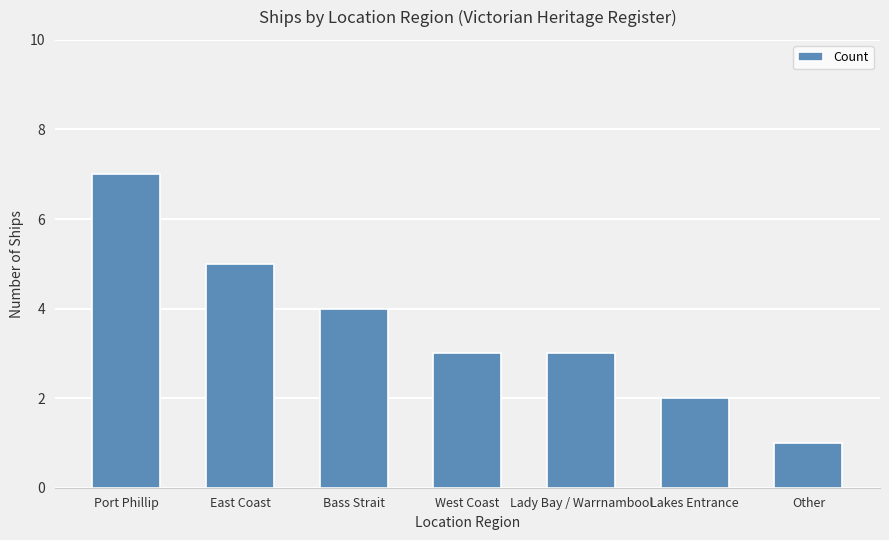

At which category does the chart reach its peak across all series?

Port Phillip